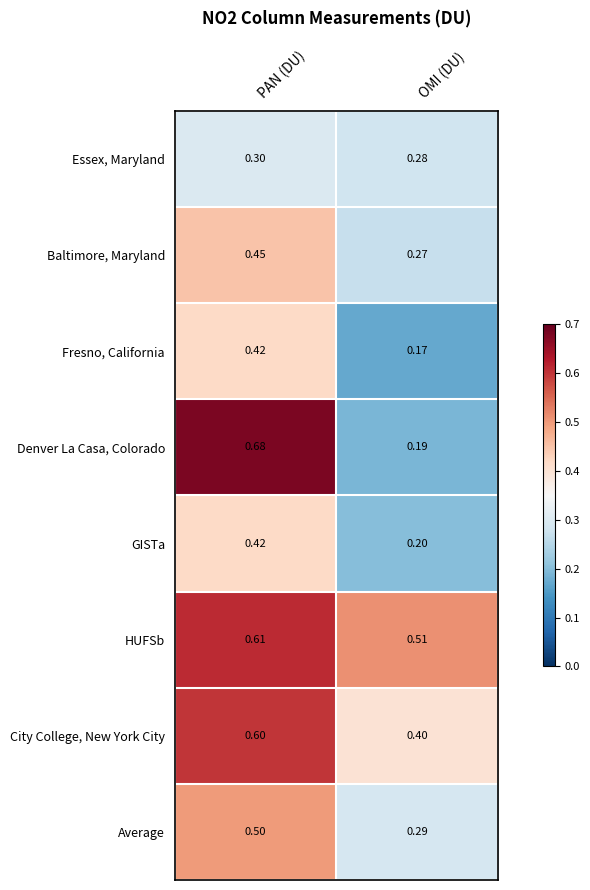

At which label is GISTa closest to 0?

OMI (DU)